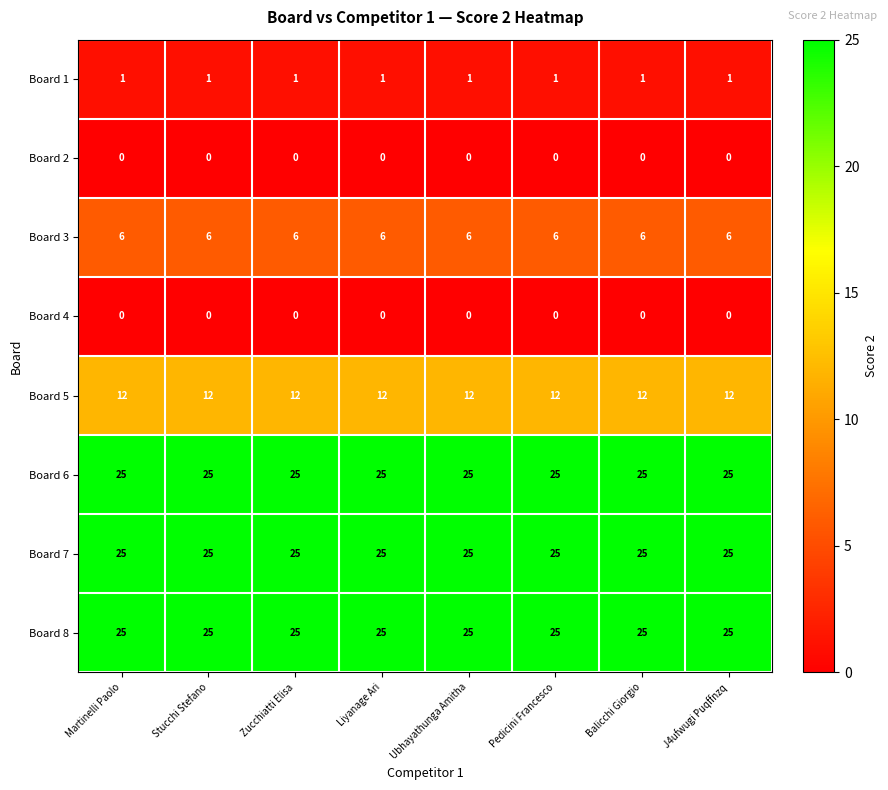

The Board 1 series shows 1 at J4ufwugi Puqffnzq. True or false?

True